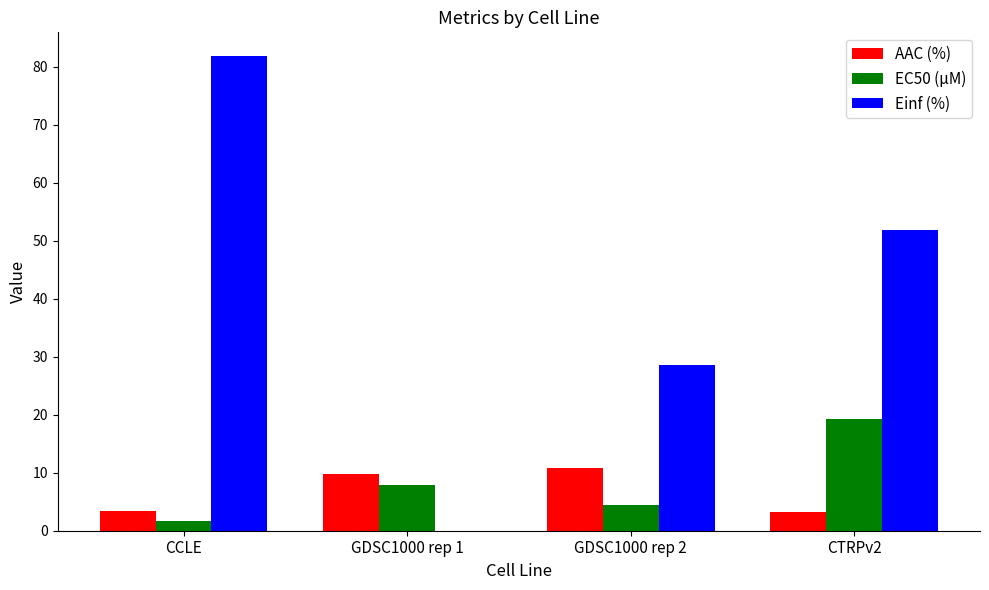

Is the value of AAC (%) at CCLE greater than the value of EC50 (µM) at GDSC1000 rep 1?

No